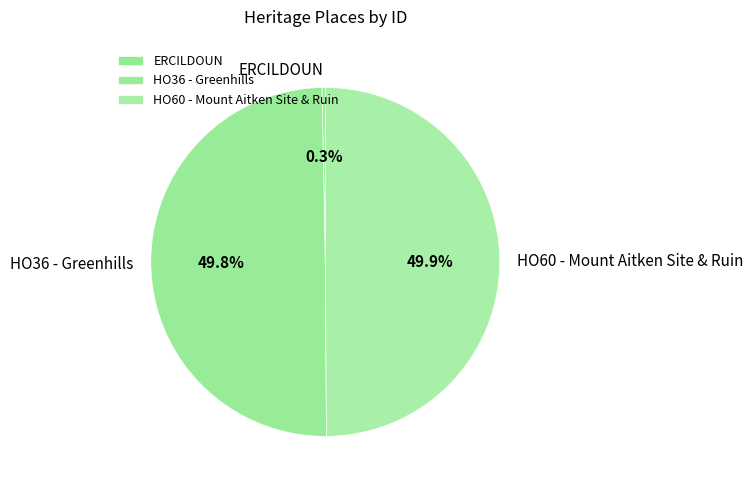

What is the ratio of the value at HO36 - Greenhills to the value at HO60 - Mount Aitken Site & Ruin?

1.0